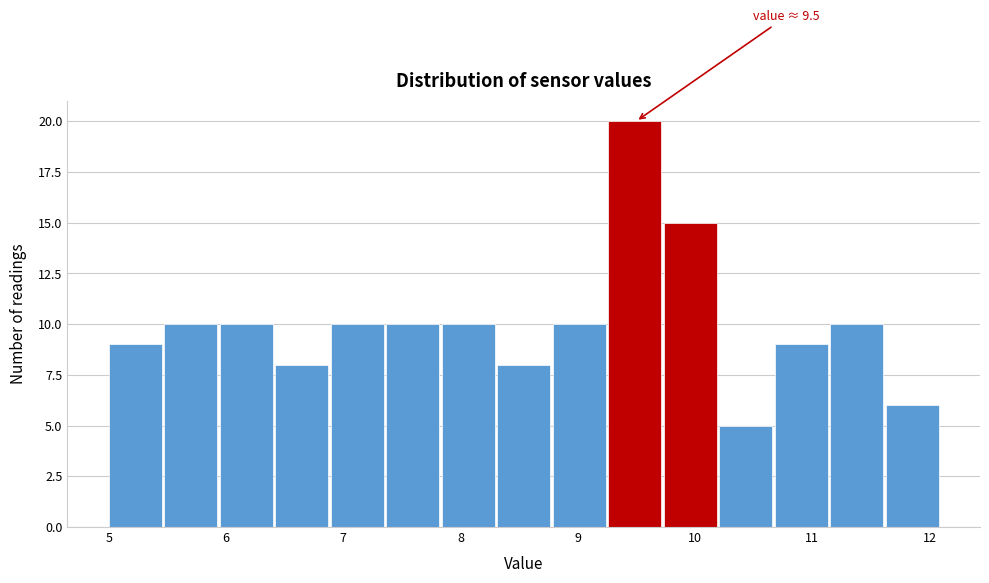

Which range on the x-axis has the tallest bar?

9.3 to 9.7